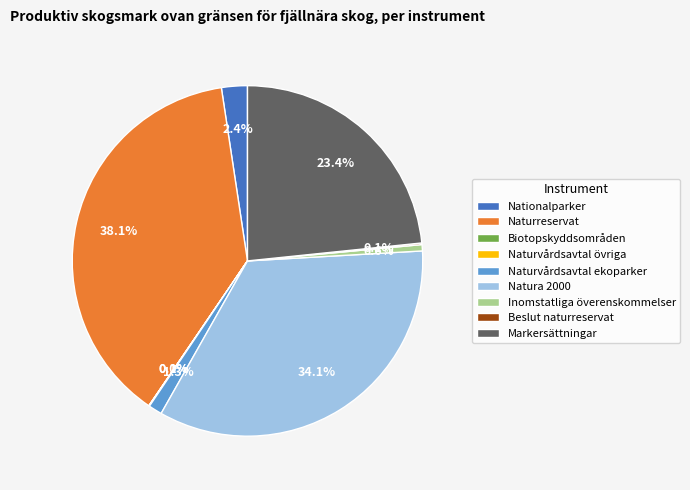

Is there any slice that represents more than half of the pie?

No